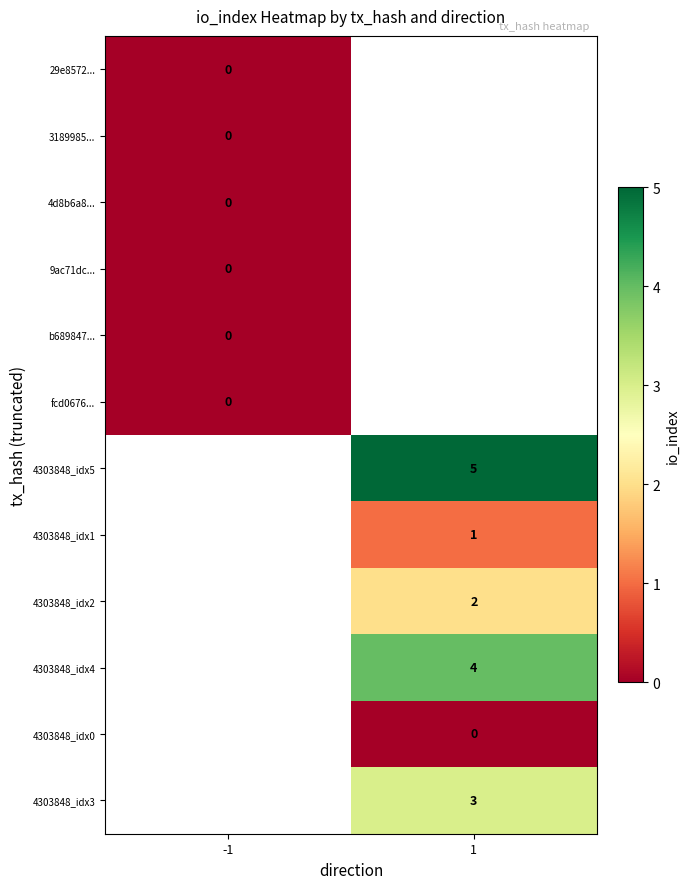

True or false: 4303848_idx1 has a value of 0 at 1.

False